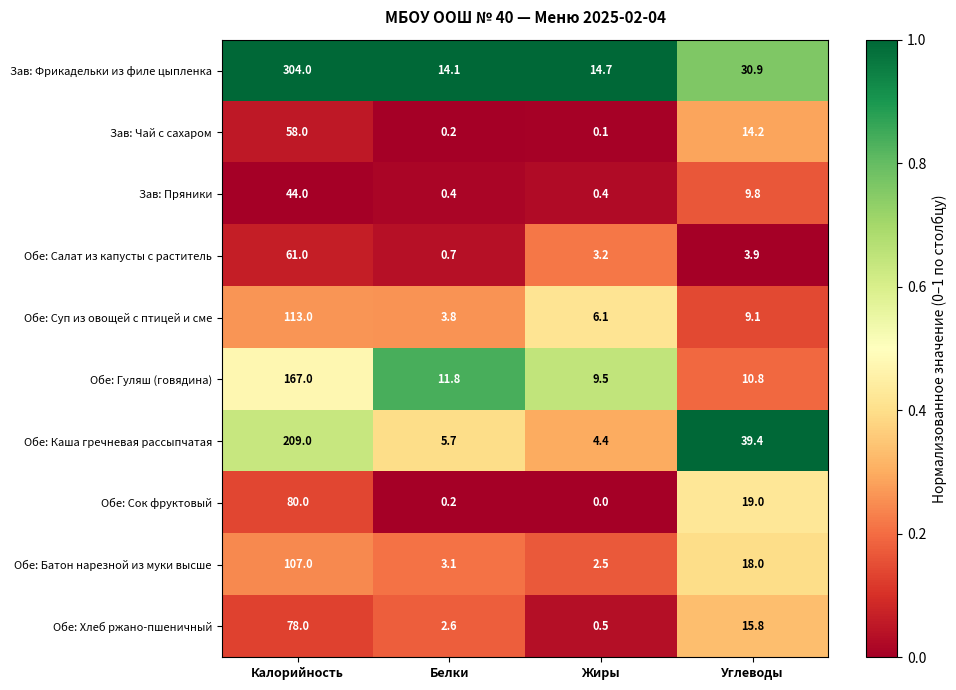

True or false: Обе: Гуляш (говядина) has a value of 8.2 at Белки.

False